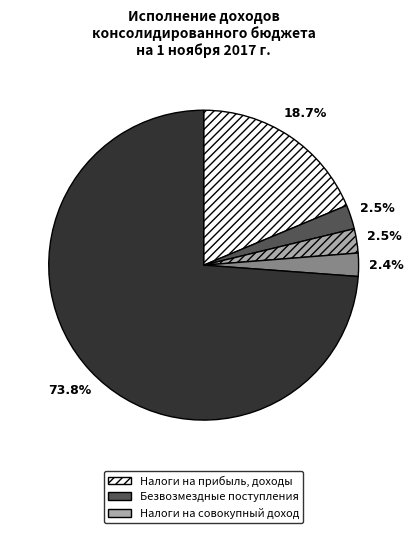

Does any single category account for the majority?

Yes